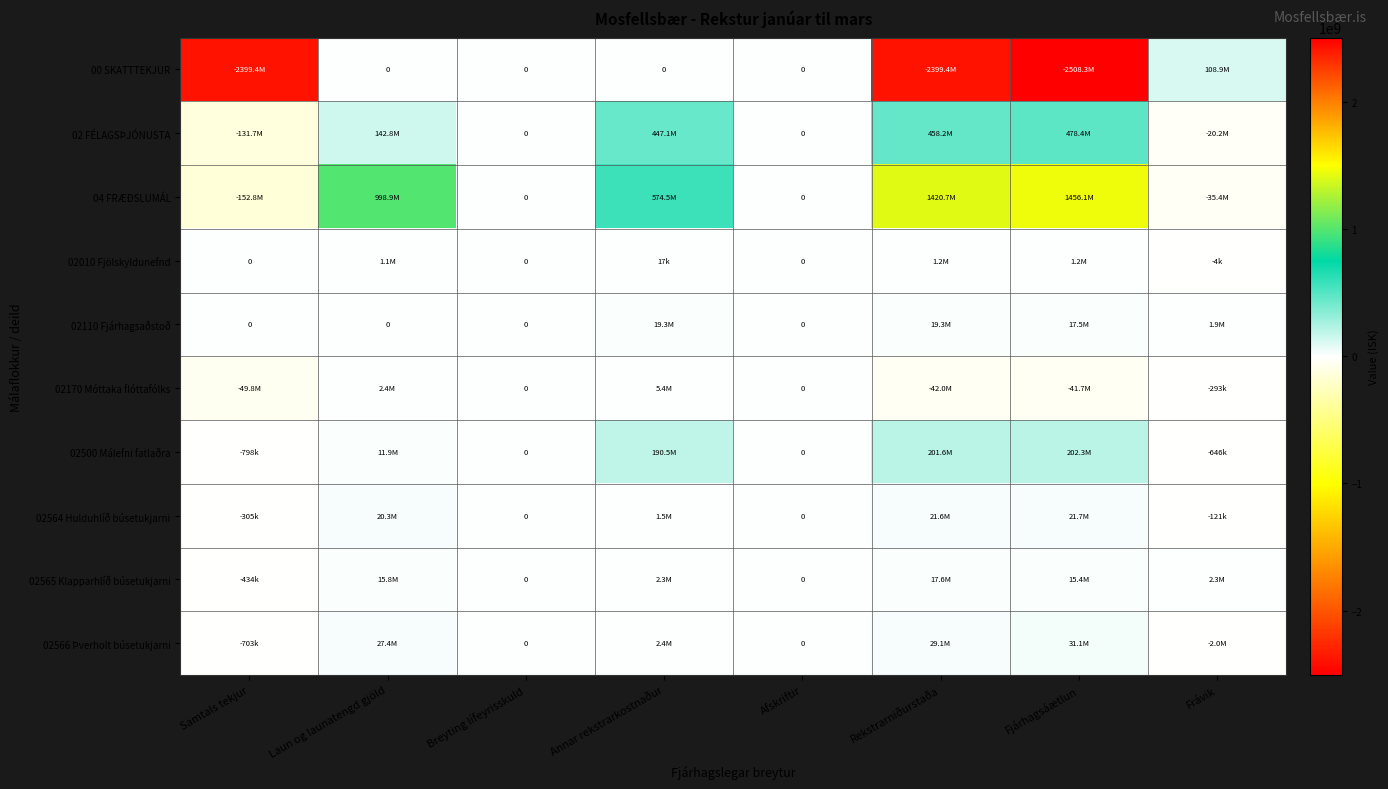

The value of 02110 Fjárhagsaðstoð at Breyting lífeyrisskuld is 0. True or false?

True